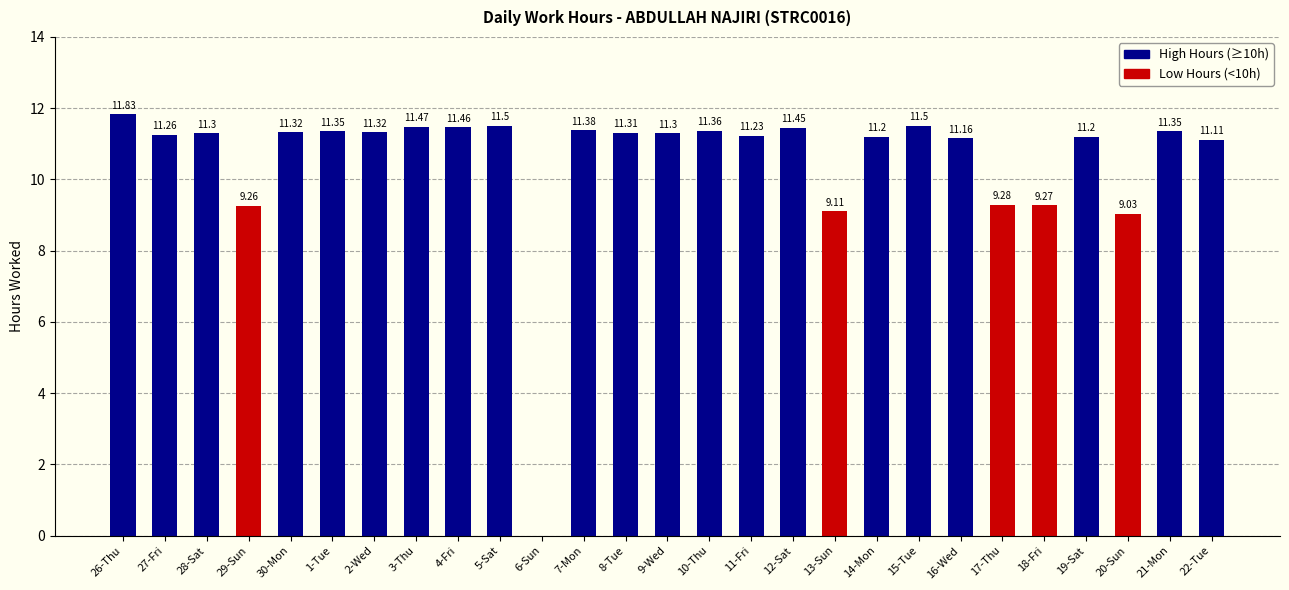

How many data points are above 11?

21